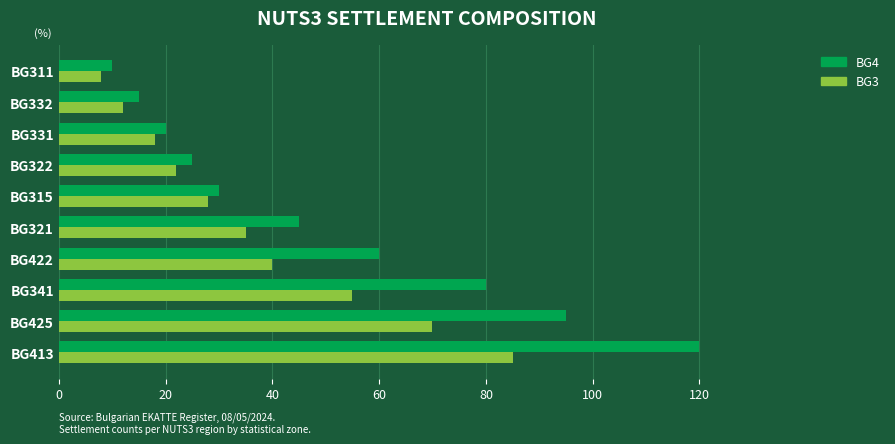

What is the total value across all series at BG331?

38